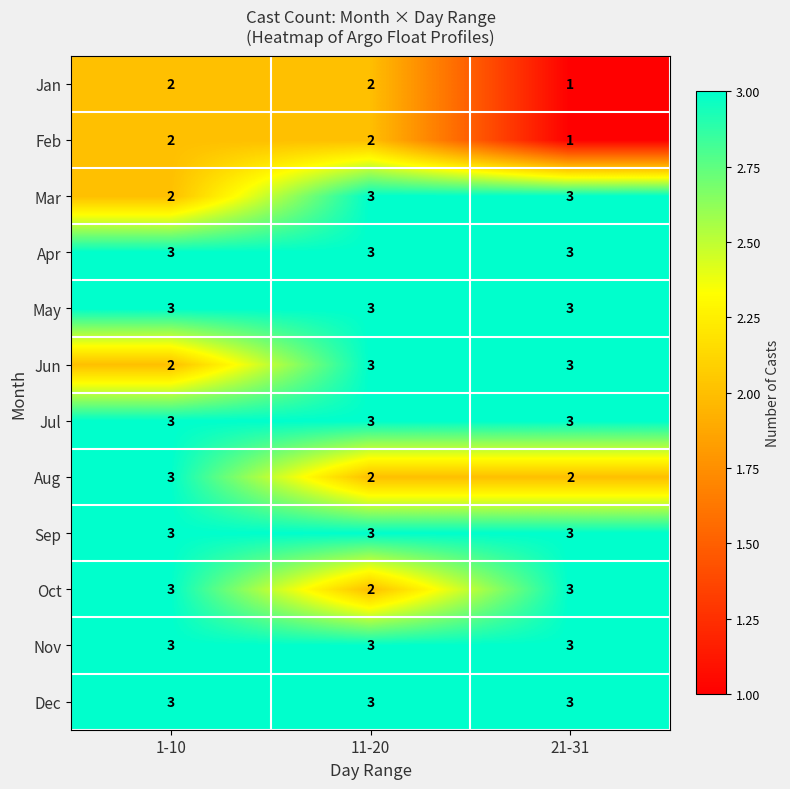

The value of Jan at 21-31 is 1. True or false?

True